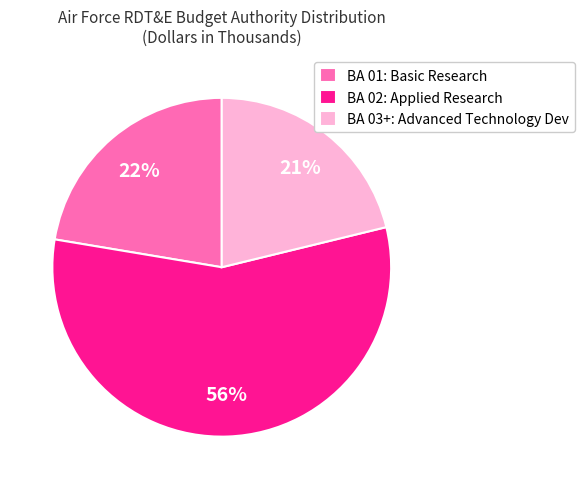

To the nearest percent, what is the average slice percentage?

33%